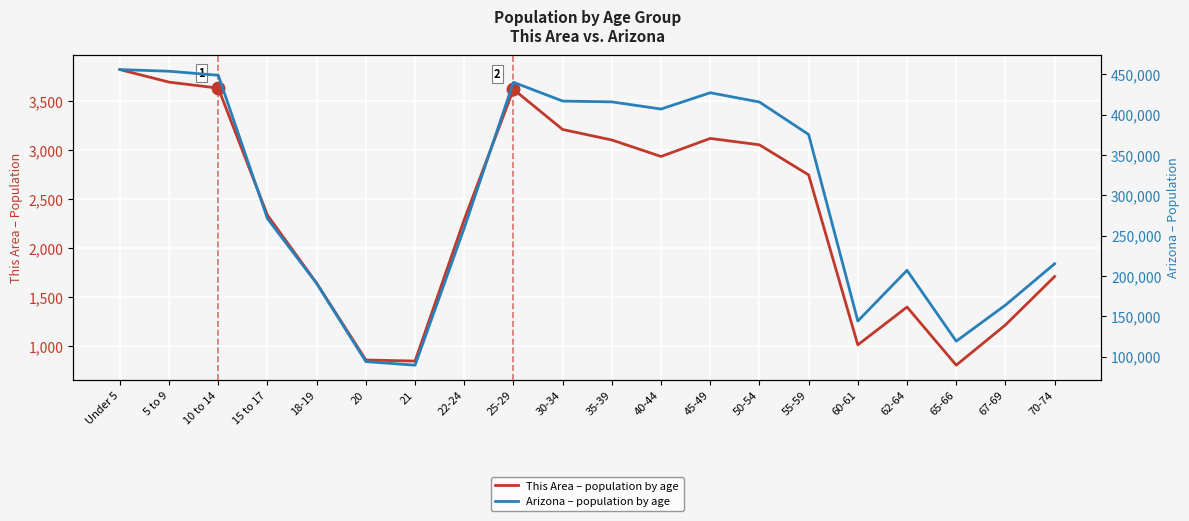

Reading left to right, transcribe all the data shown in this chart.

This Area (population count): Under 5=3823	5 to 9=3695	10 to 14=3634	15 to 17=2338	18-19=1645	20=862	21=851	22-24=2294	25-29=3622	30-34=3212	35-39=3105	40-44=2937	45-49=3121	50-54=3056	55-59=2749	60-61=1016	62-64=1402	65-66=809	67-69=1219	70-74=1713
Arizona (population count): Under 5=455715	5 to 9=453680	10 to 14=448664	15 to 17=270955	18-19=190627	20=93756	21=89342	22-24=259486	25-29=439998	30-34=416695	35-39=415693	40-44=406801	45-49=427022	50-54=415524	55-59=375268	60-61=144092	62-64=206868	65-66=119102	67-69=163764	70-74=215026